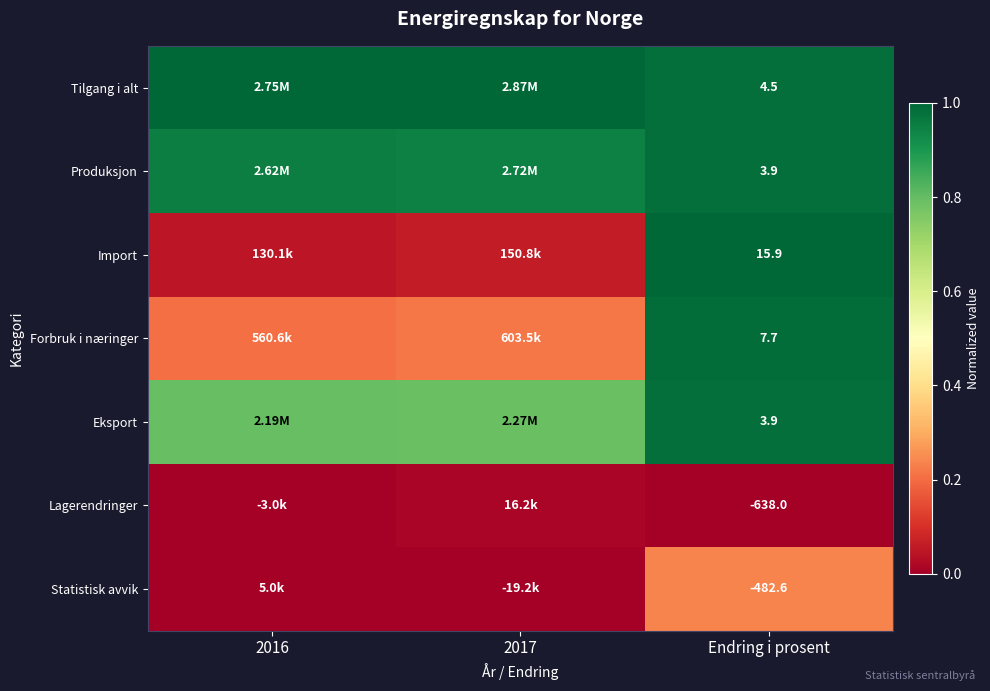

The Statistisk avvik series shows 0.1 at Endring i prosent. True or false?

False